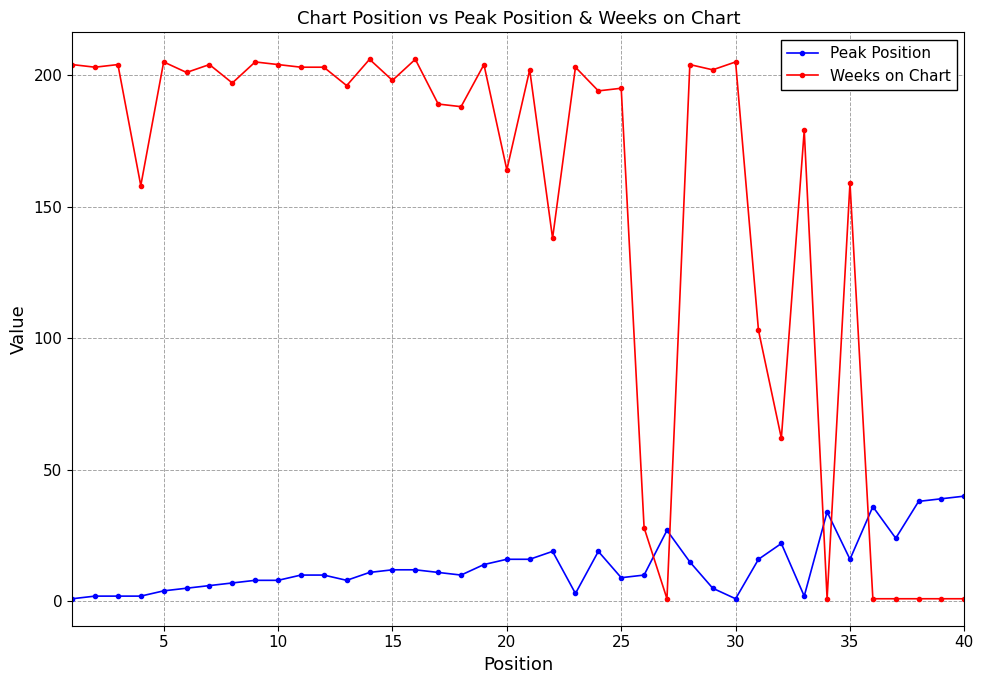

Which series has the largest total across all categories?

Weeks on Chart